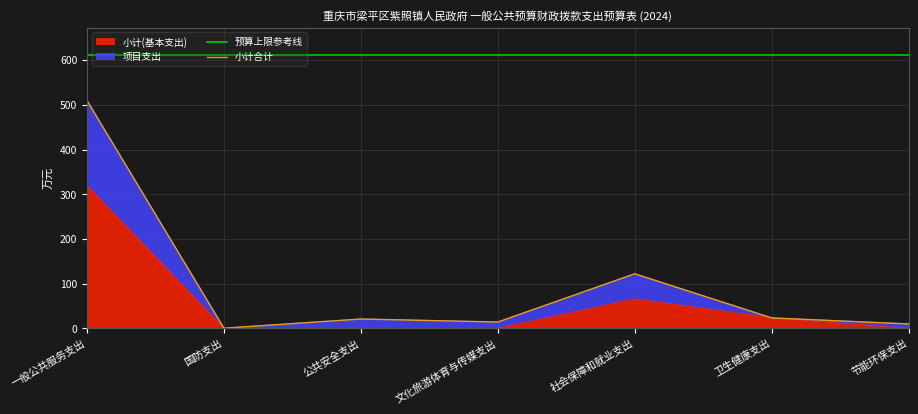

Read the 小计(基本支出) value at 一般公共服务支出.

319.4